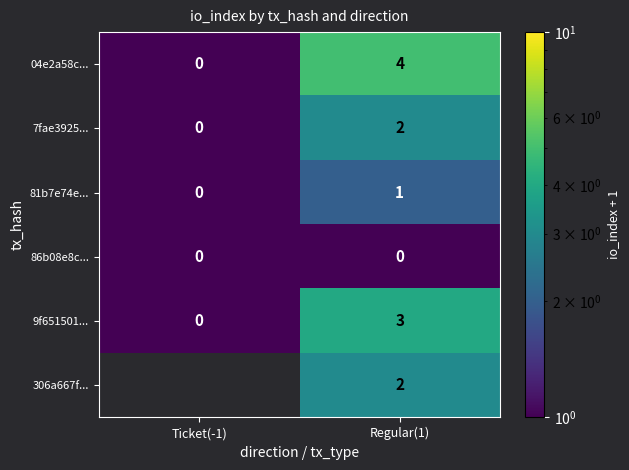

What is the sum of the 04e2a58c... values at Ticket(-1) and Regular(1)?

4